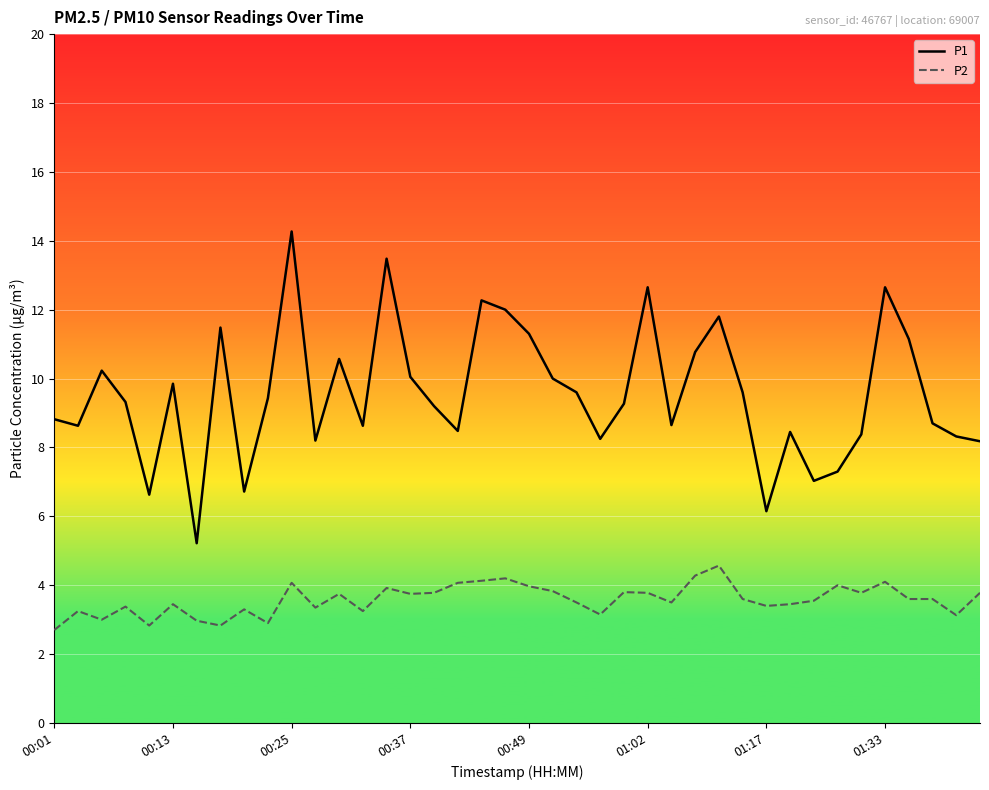

True or false: P2 and P1 cross at least once.

False